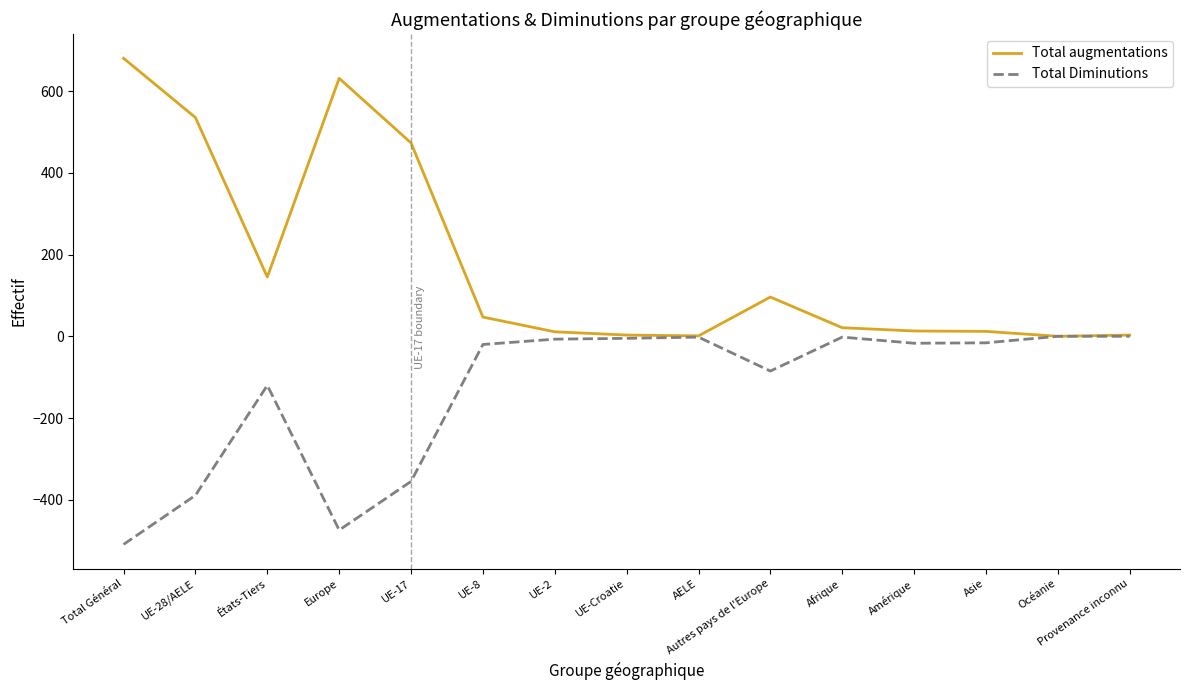

Is it true that Total Diminutions equals -160 at UE-17?

False